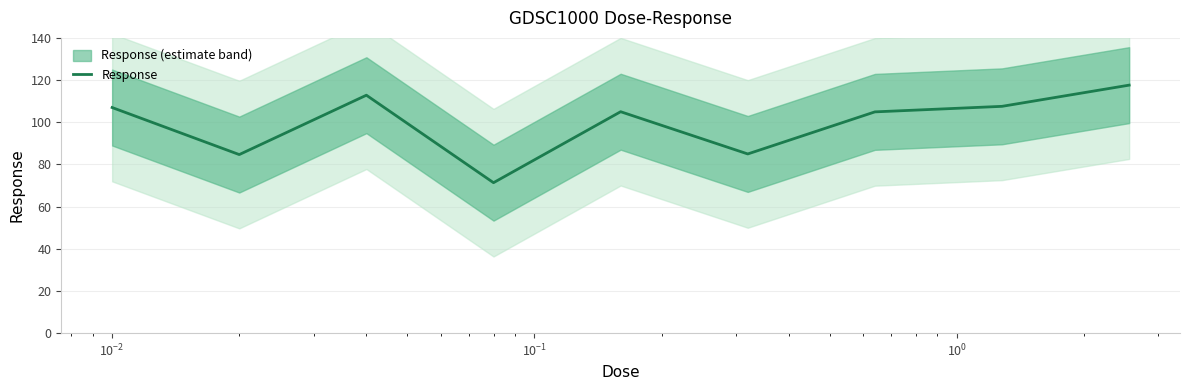

What is the value of the 8th point from the left?

107.5